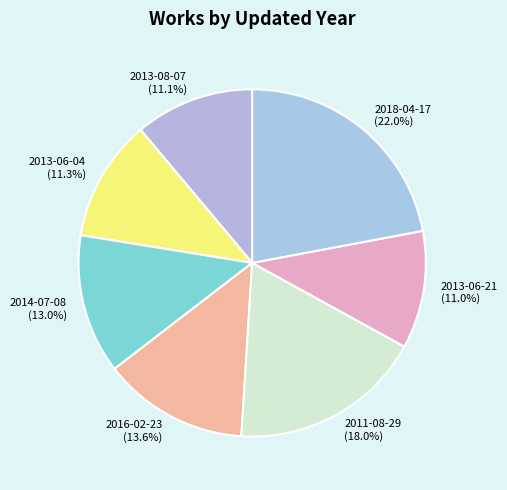

What is the ratio of the value at 2018-04-17 to the value at 2013-06-21?

2.0